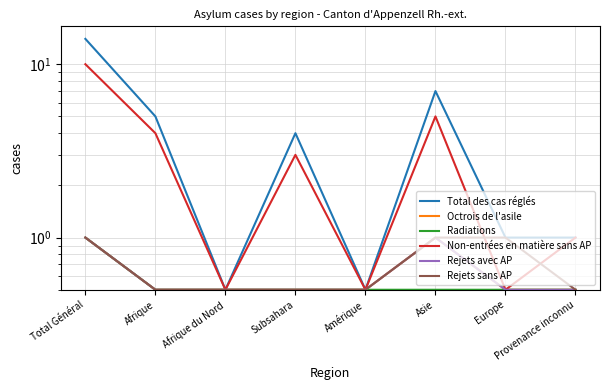

The Total des cas réglés series shows 1.6 at Provenance inconnu. True or false?

False